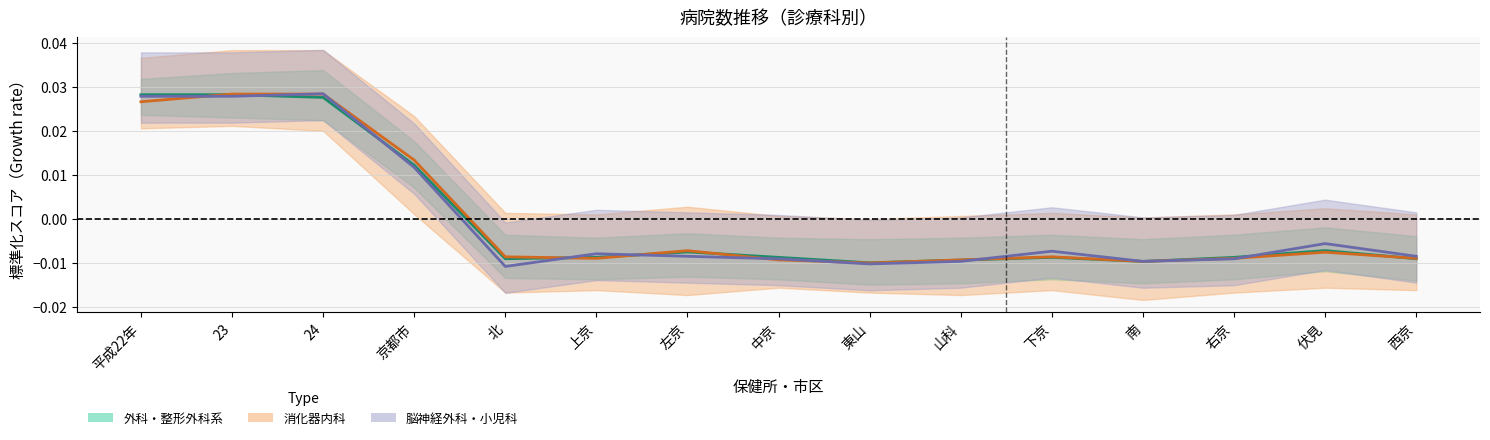

Where do 消化器内科 and 外科・整形外科系 first cross each other?

平成22年 and 23